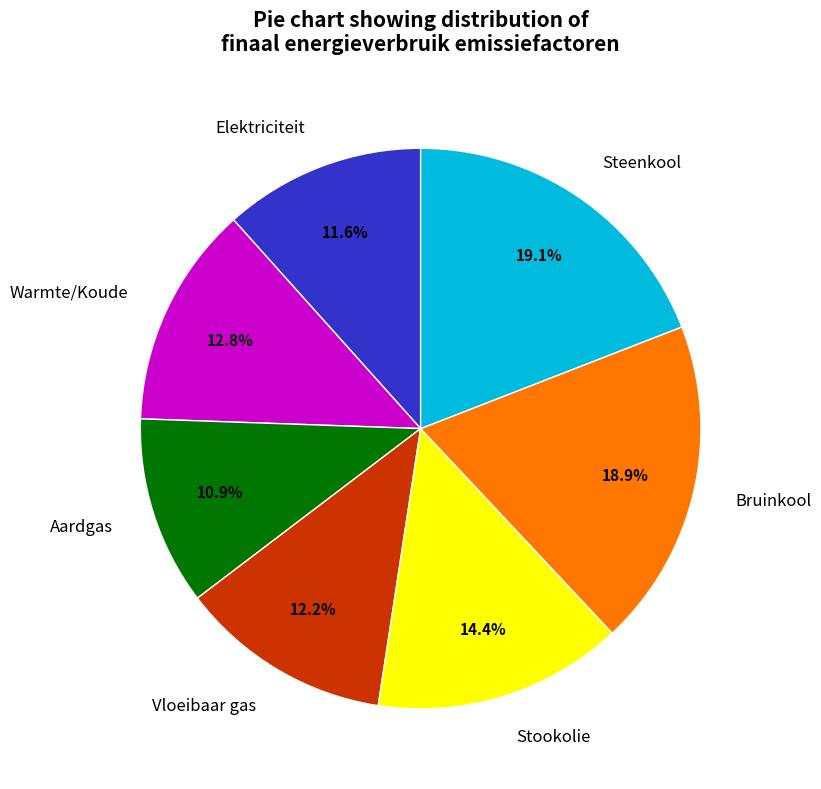

Combined, do Steenkool and Bruinkool account for over 50%?

No